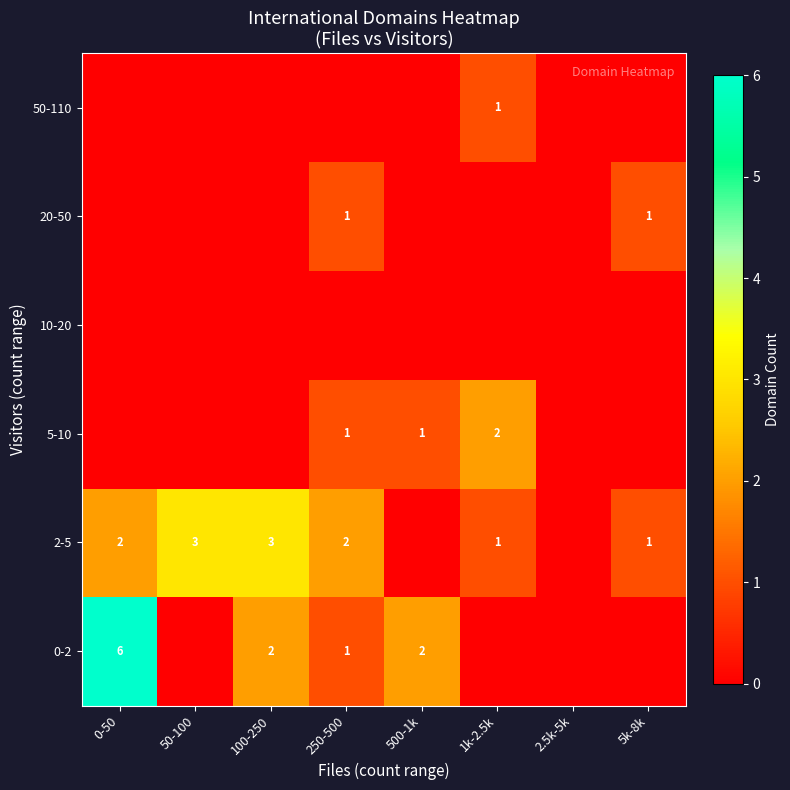

What is the sum of the 2-5 values at 100-250 and 1k-2.5k?

4